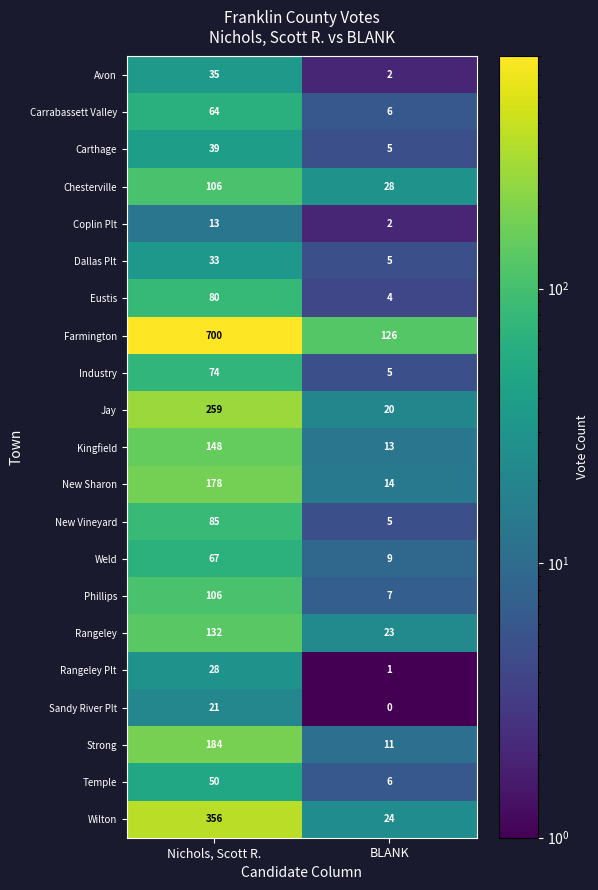

How many distinct data groups are displayed?

21